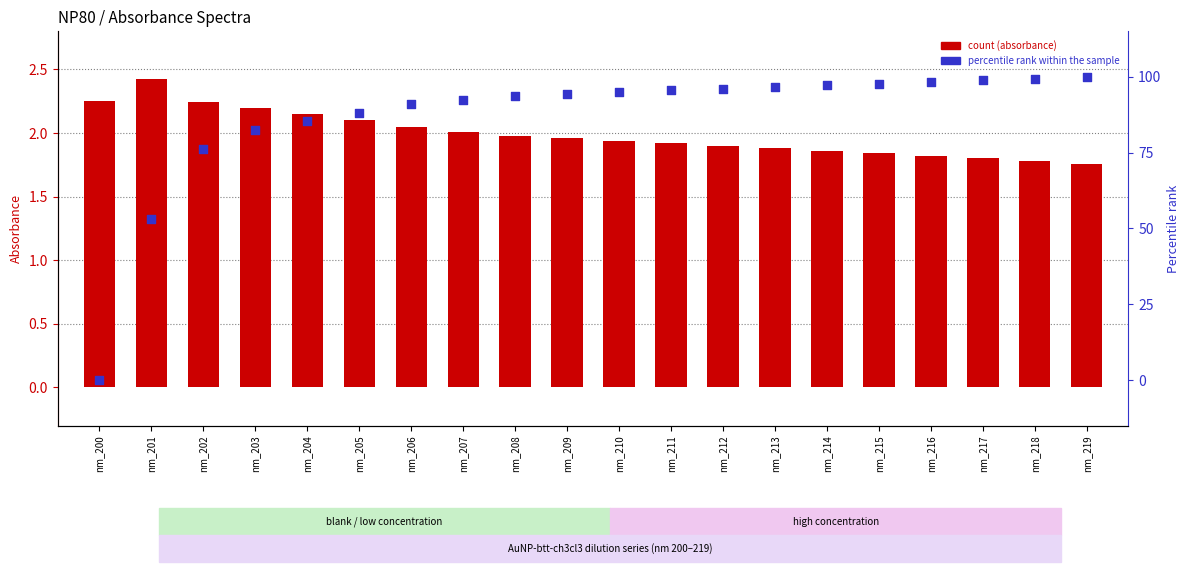

At how many categories does at least one series exceed 44?

19